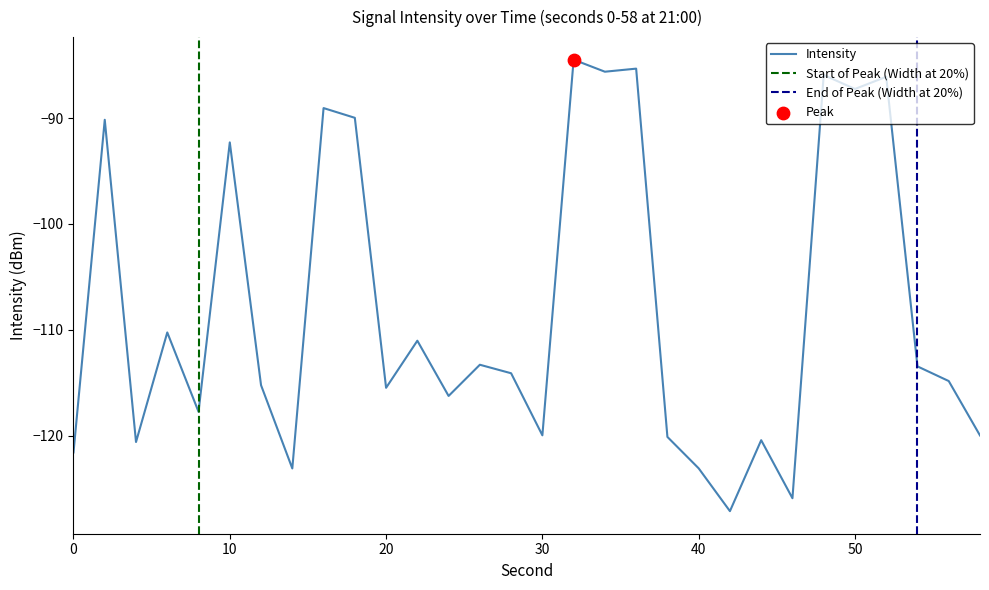

Which has a higher value, 46 or 22?

22